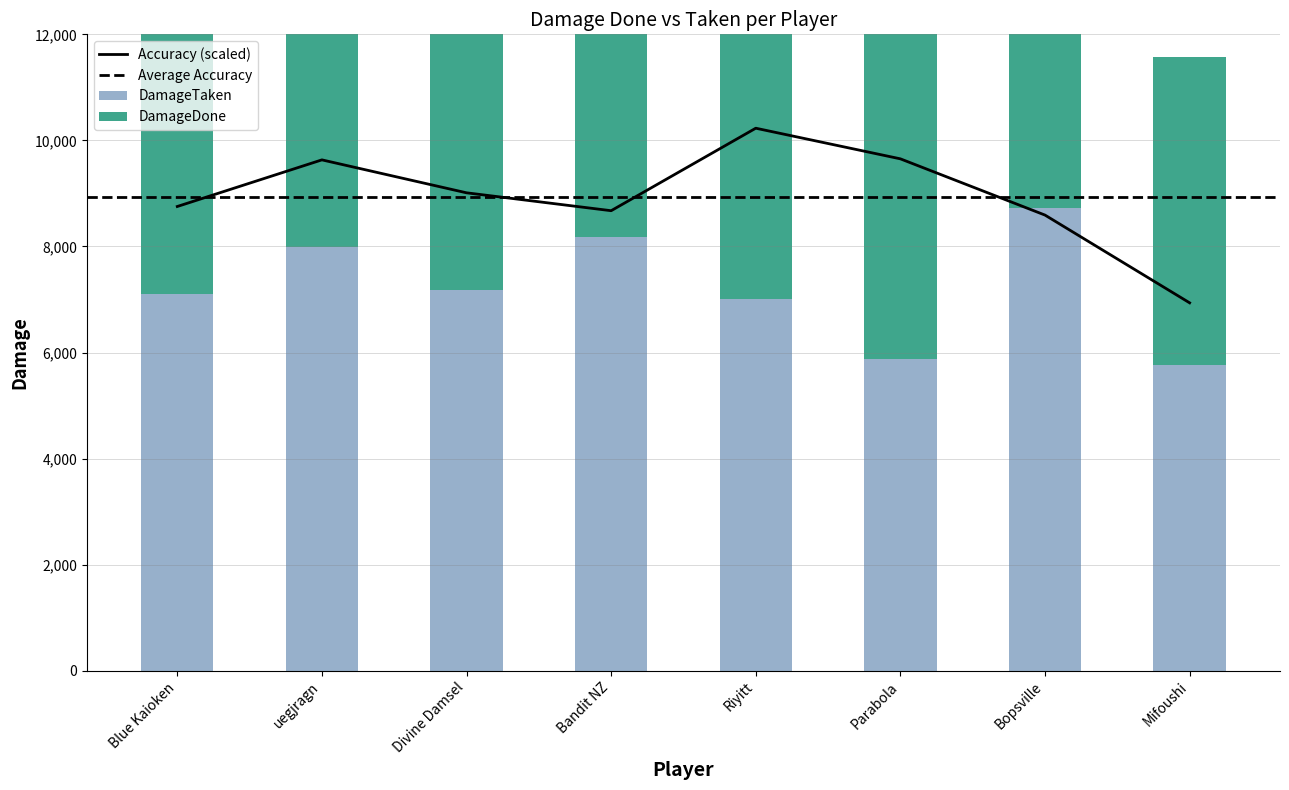

Read the DamageTaken value at Mifoushi, to the nearest 10.

5770